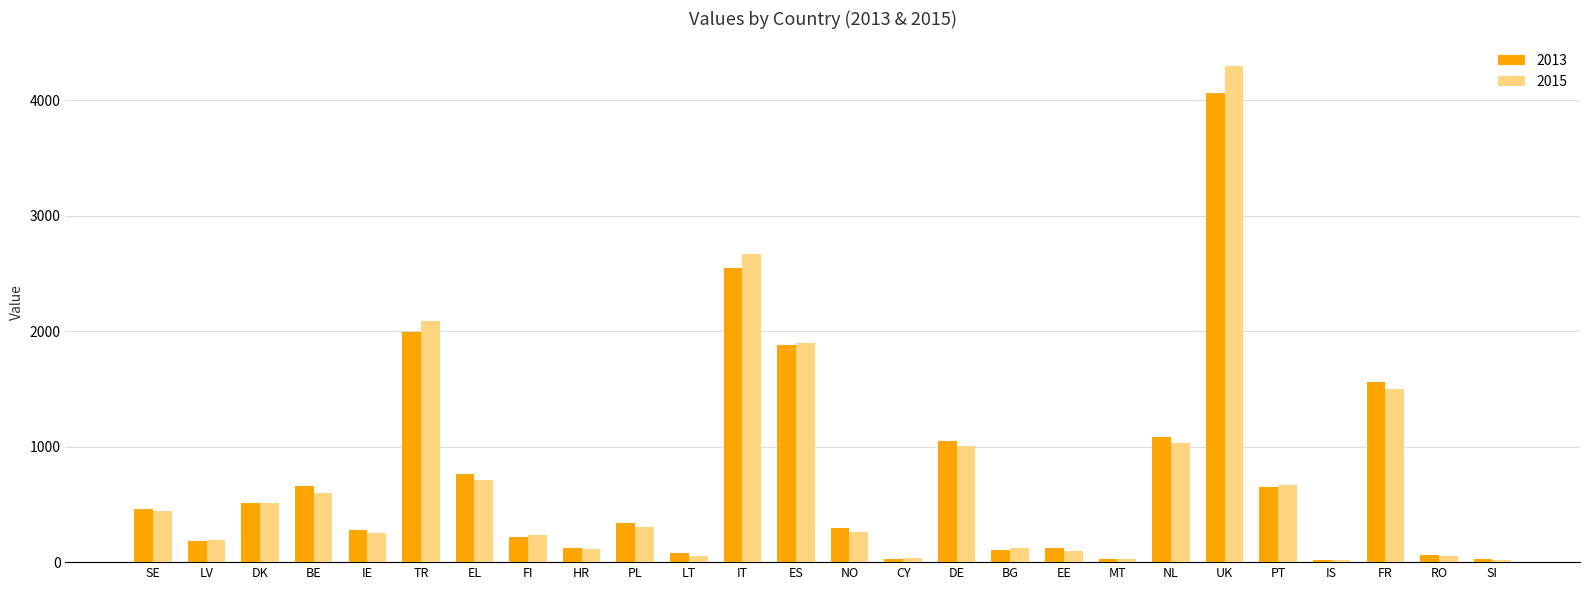

Where does the 2013 series first go above 338?

SE